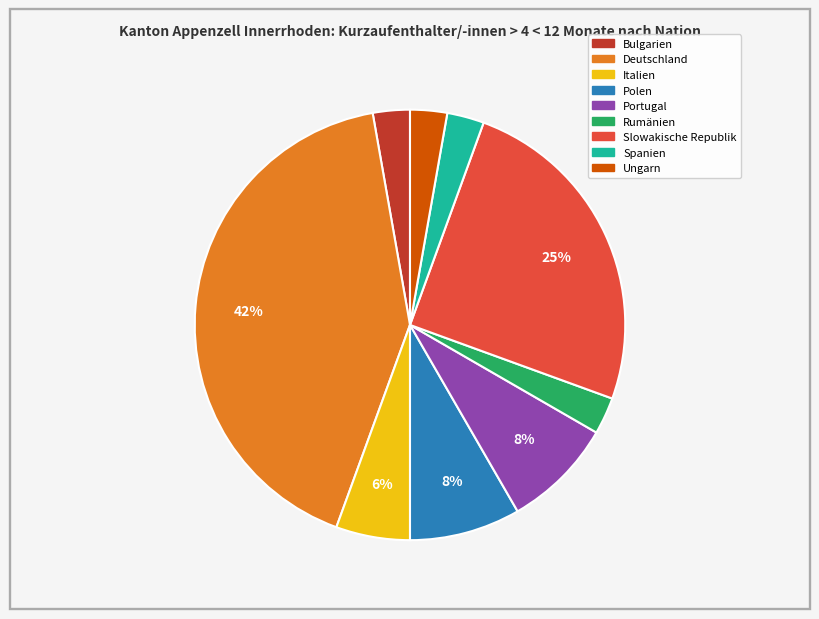

The Deutschland slice represents 42% of the pie. True or false?

True